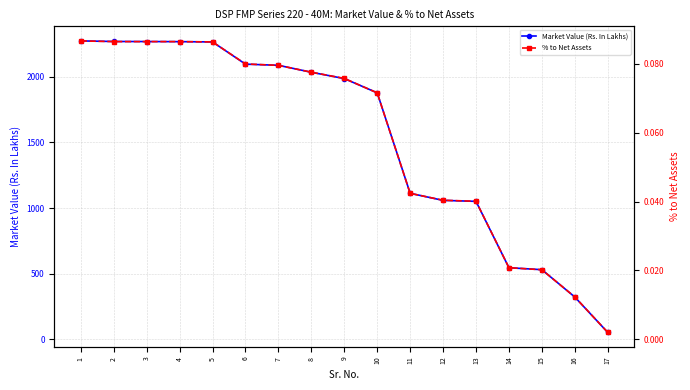

True or false: % to Net Assets and Market Value (Rs. In Lakhs) intersect in this chart.

False